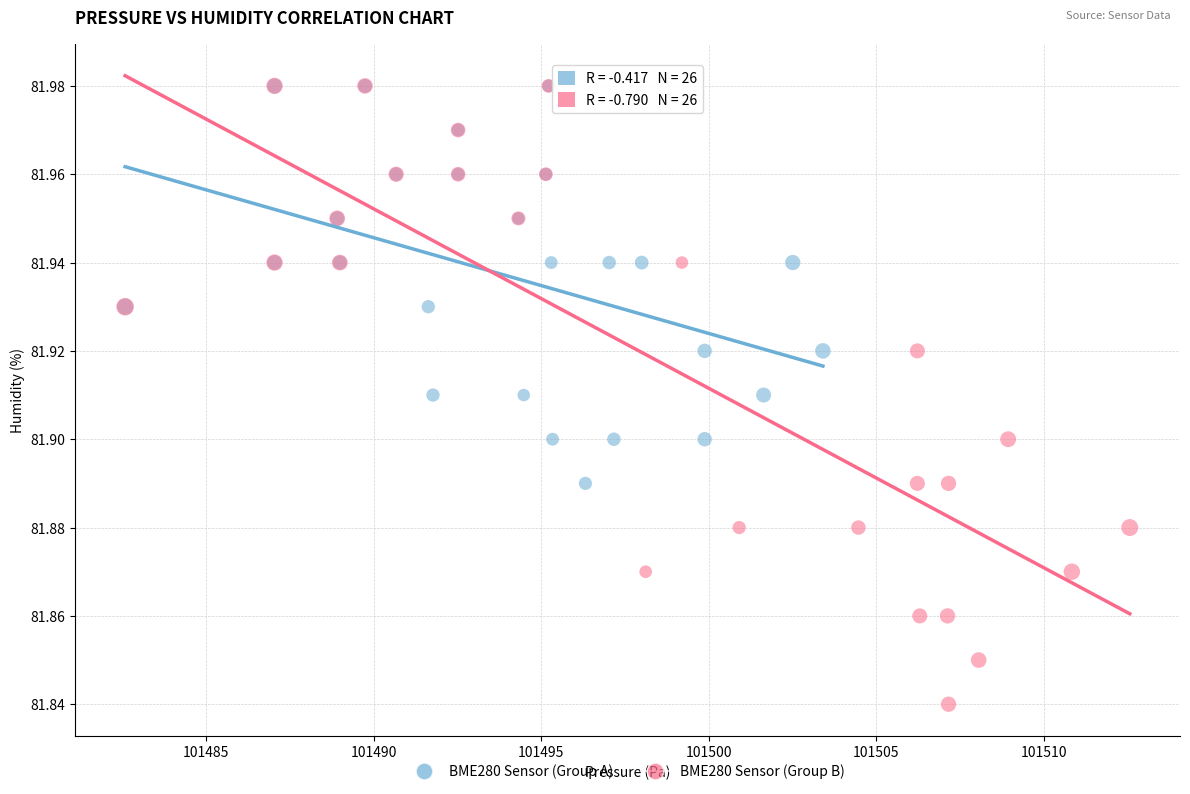

Which series reaches the minimum Y coordinate?

BME280 Sensor (Group B)